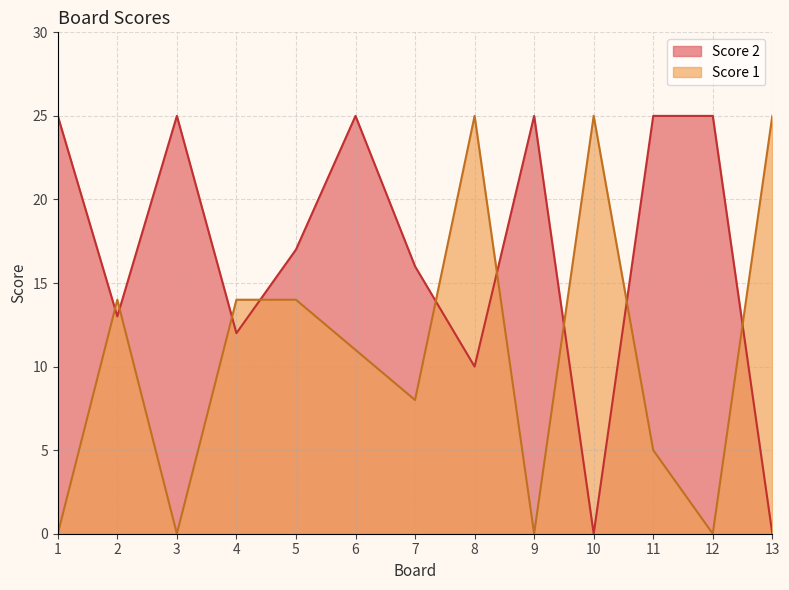

Reading left to right, extract all data points from this chart.

Score 2: 1=25	2=13	3=25	4=12	5=17	6=25	7=16	8=10	9=25	10=0	11=25	12=25	13=0
Score 1: 1=0	2=14	3=0	4=14	5=14	6=11	7=8	8=25	9=0	10=25	11=5	12=0	13=25